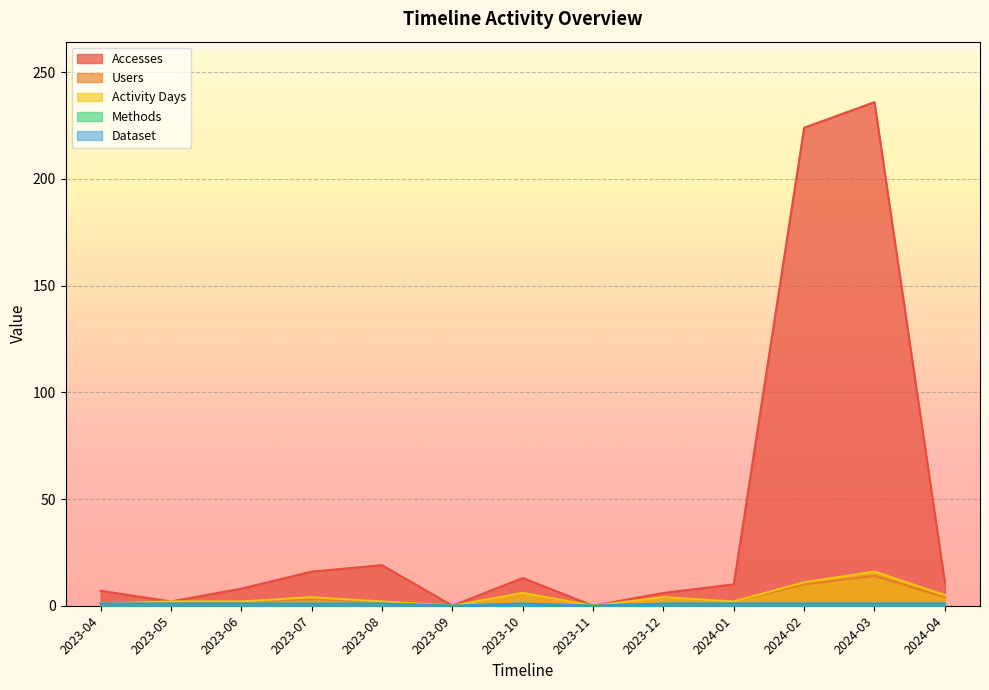

At which category does Users reach its first local valley?

2023-09